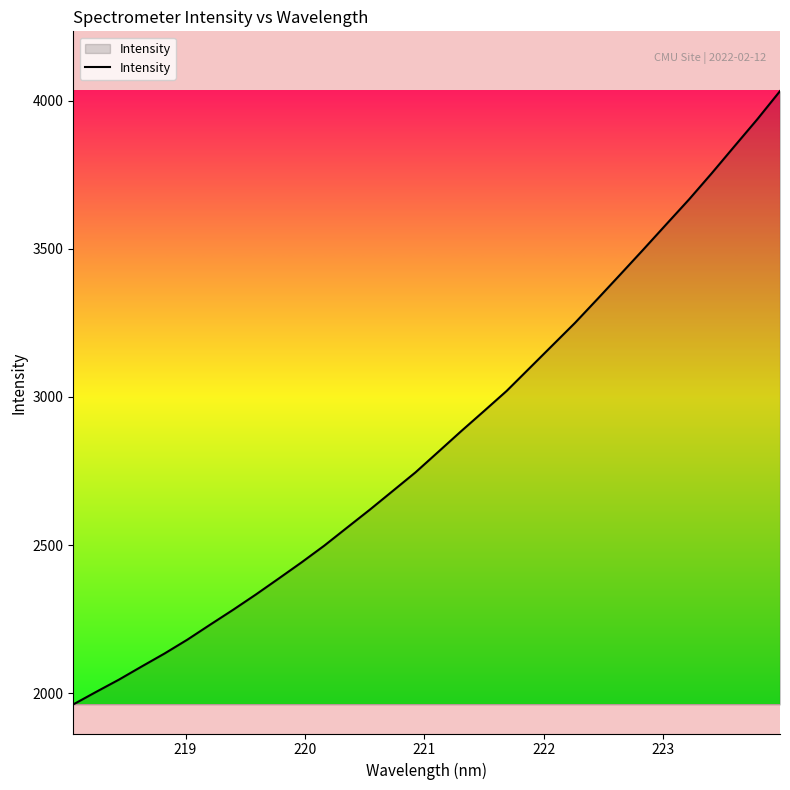

How many lines are shown in the chart?

1